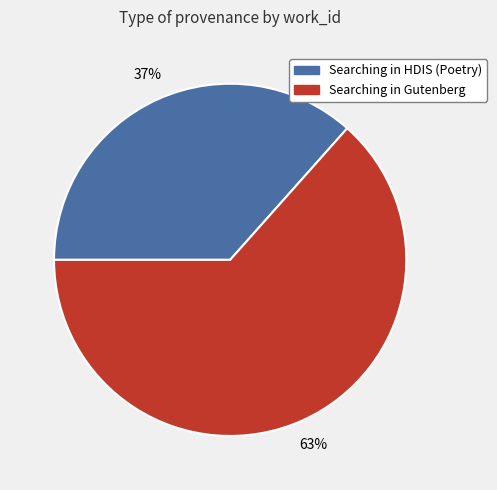

Which slice represents more than half of the pie?

Searching in Gutenberg